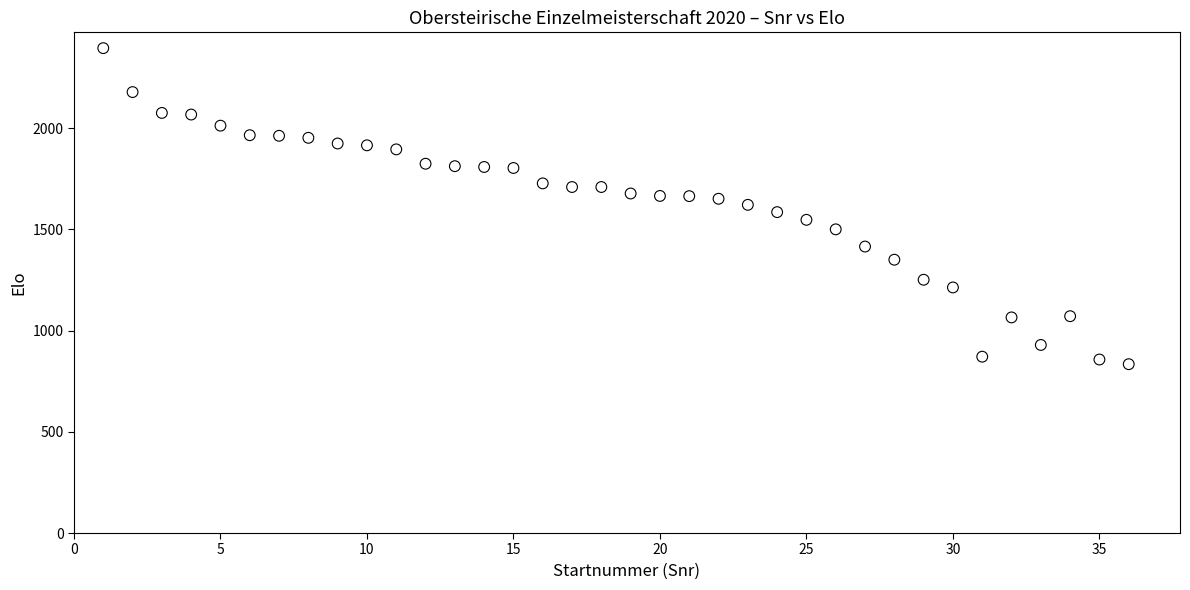

What is the range of Y values (max minus min)?

1561